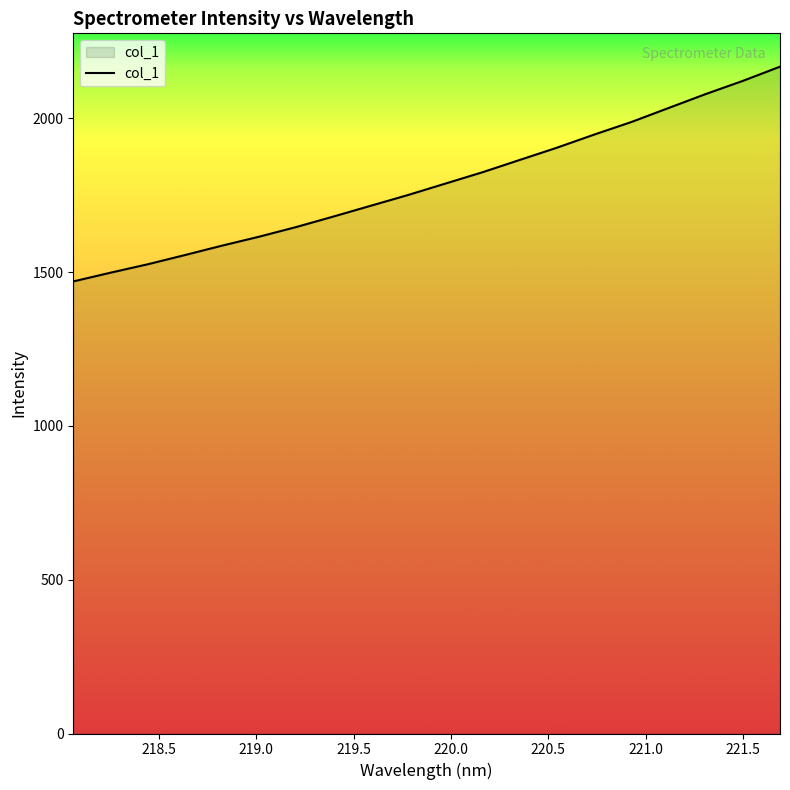

How many lines are shown in the chart?

1